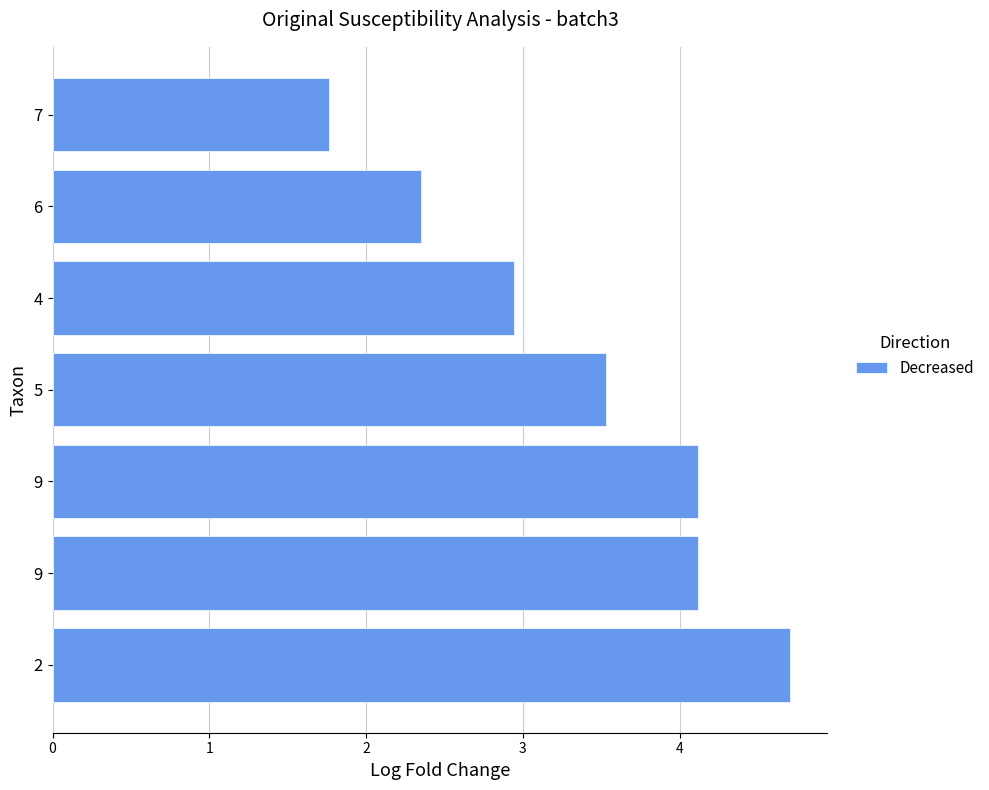

How many distinct data groups are displayed?

1